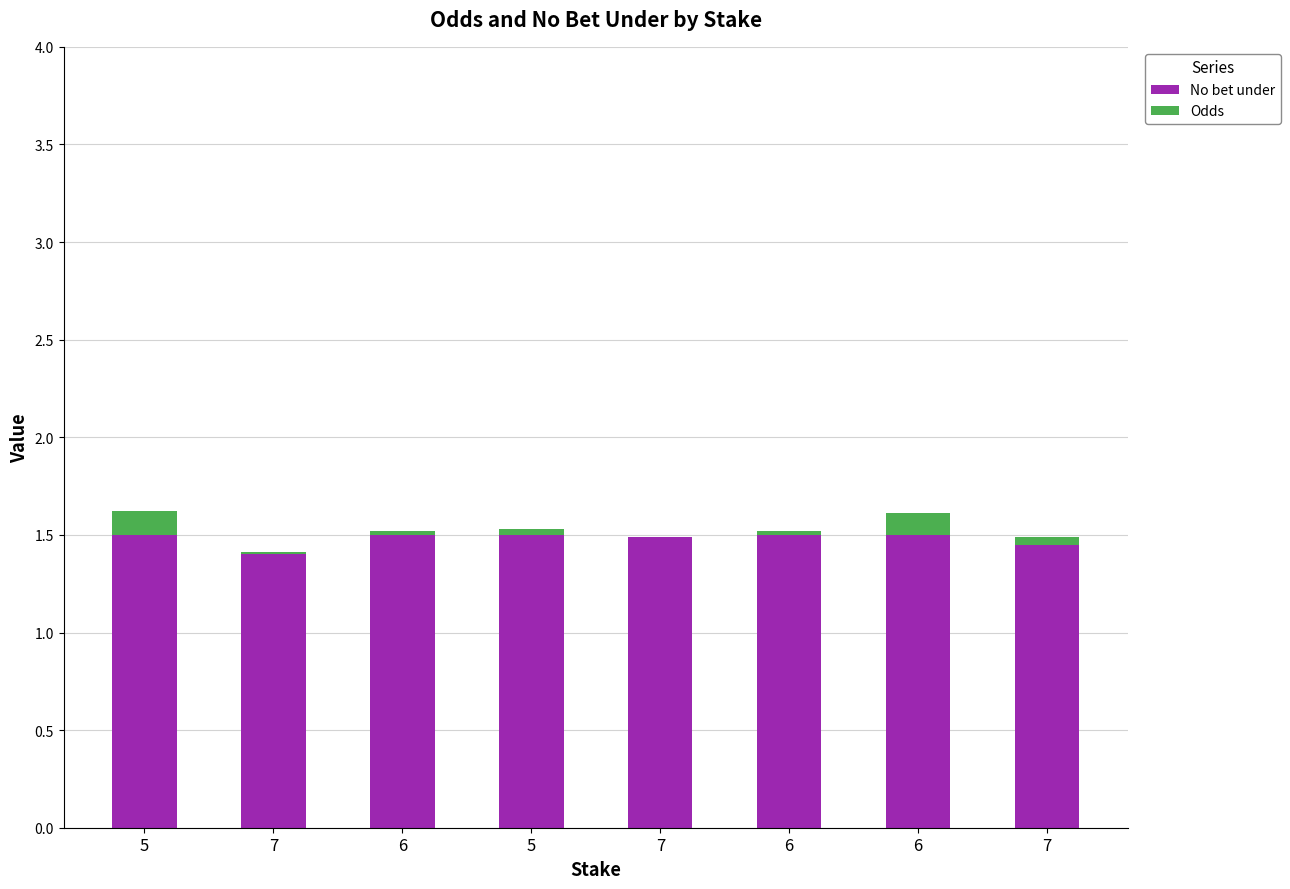

What is the difference between the maximum and minimum values in the No bet under series?

0.1